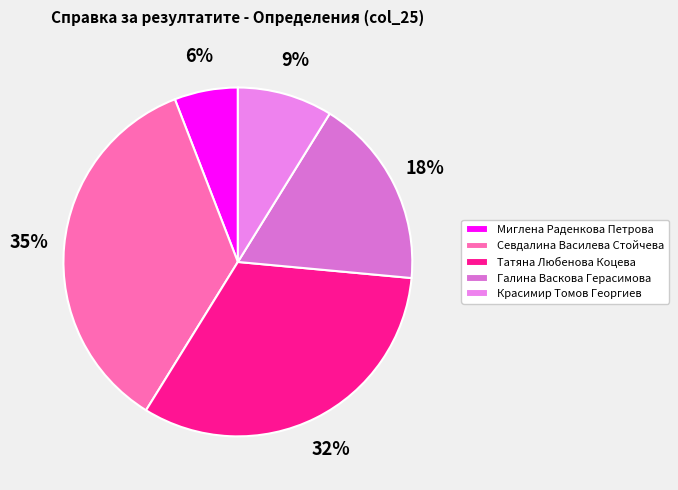

What percentage is NOT represented by Красимир Томов Георгиев?

91.2%